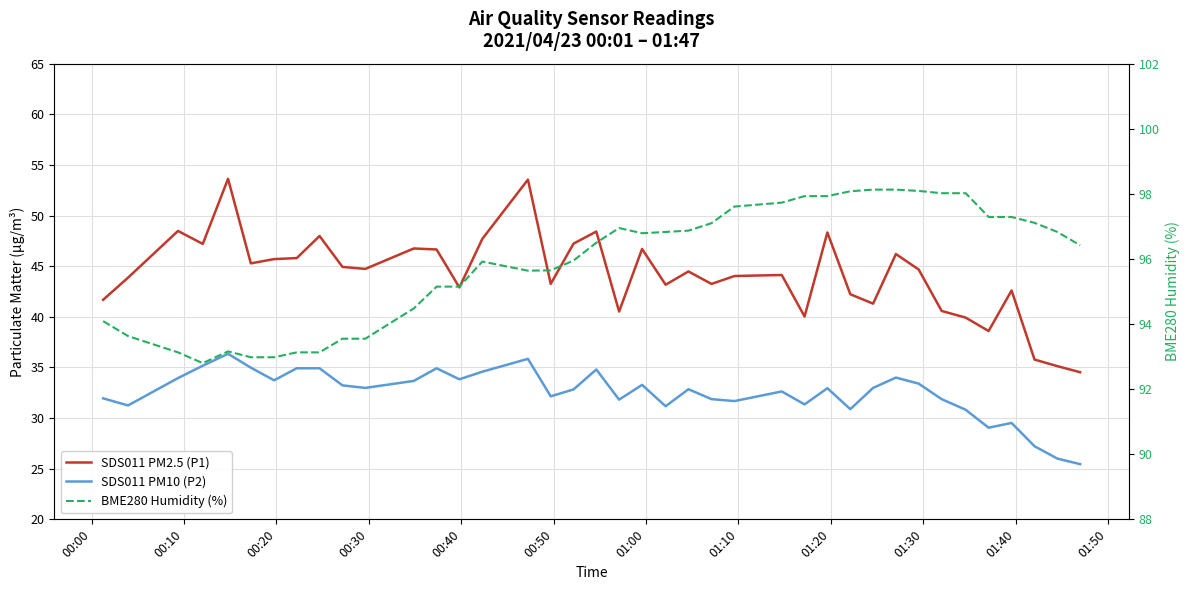

How many data points in SDS011 PM2.5 (P1) are above 44?

22